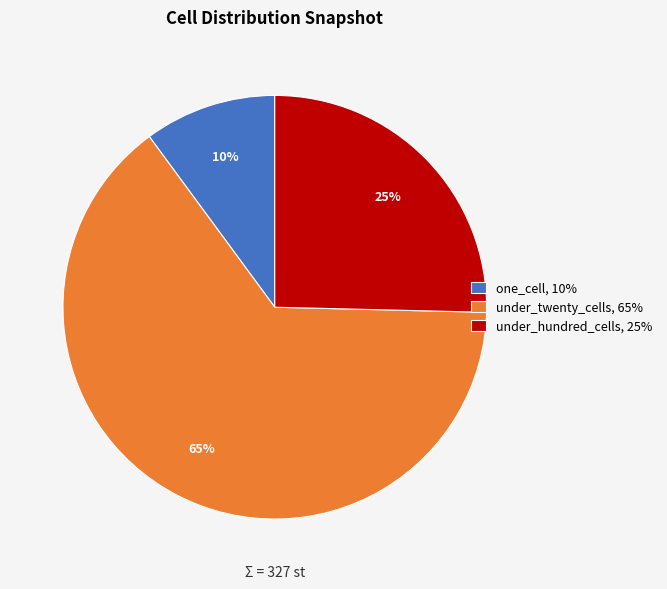

True or false: one_cell, 10% accounts for 2% of the total.

False